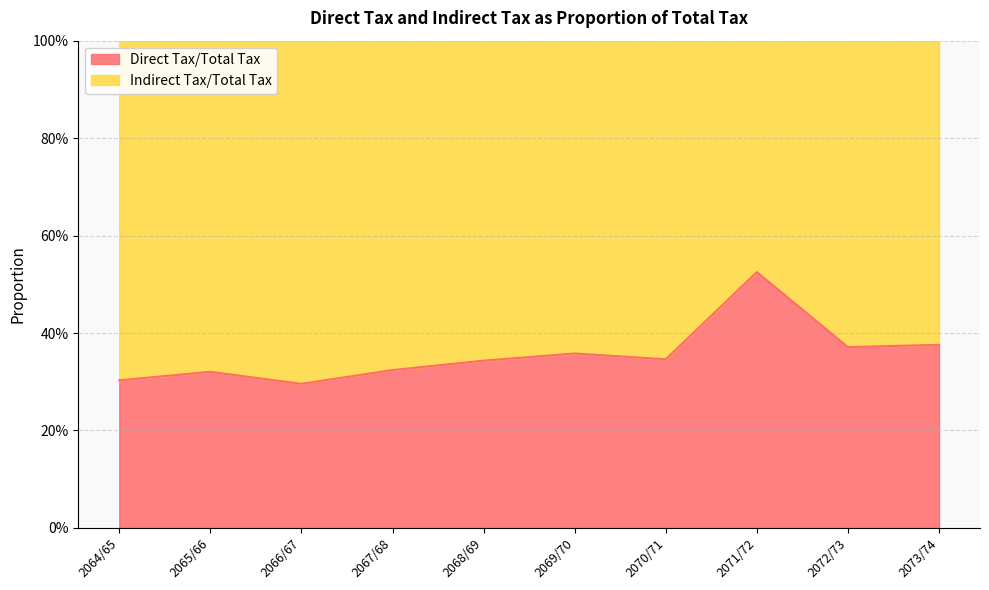

What are all the series names shown in the legend?

Direct Tax/Total Tax, Indirect Tax/Total Tax